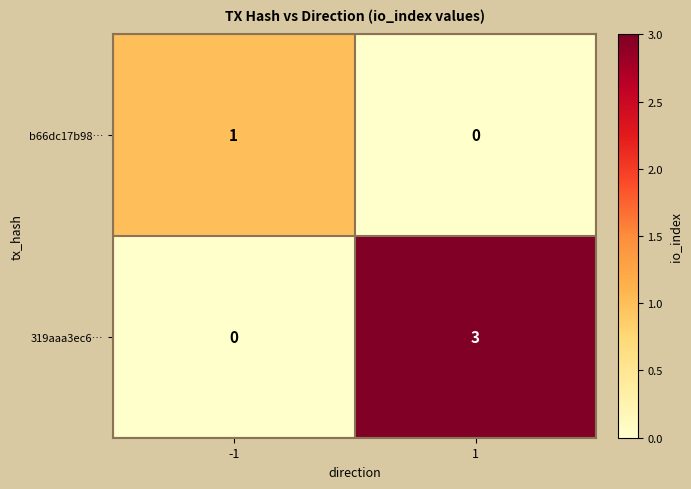

Which series changed the most between -1 and 1?

319aaa3ec6…